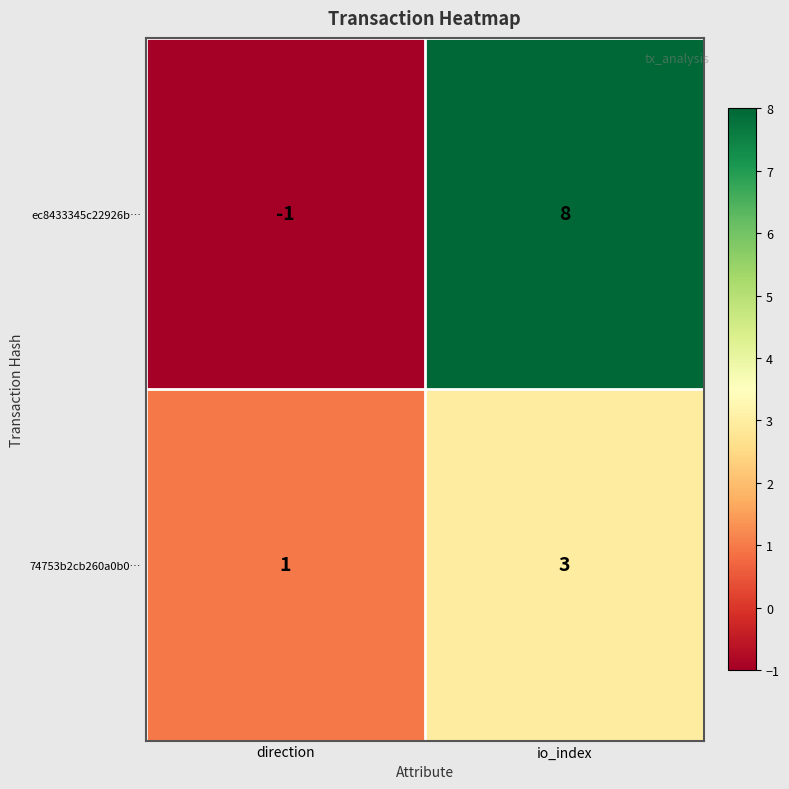

The 74753b2cb260a0b0… series shows 3 at io_index. True or false?

True